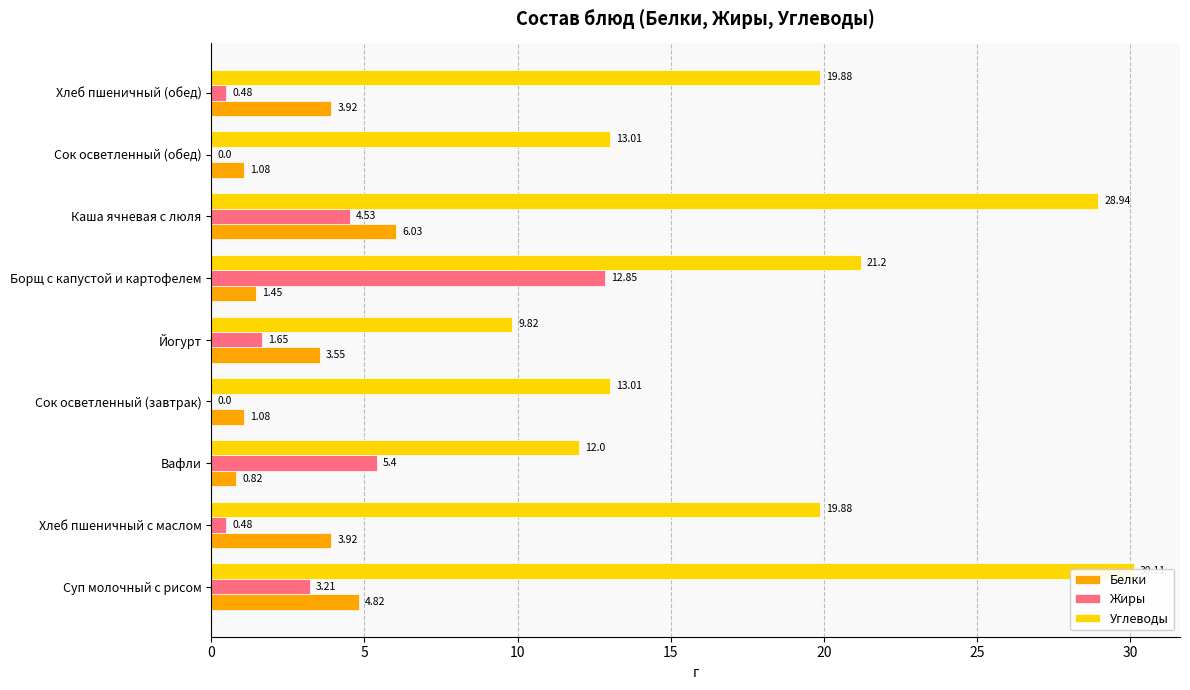

Rank the series at Борщ с капустой и картофелем from lowest to highest value.

Белки, Жиры, Углеводы